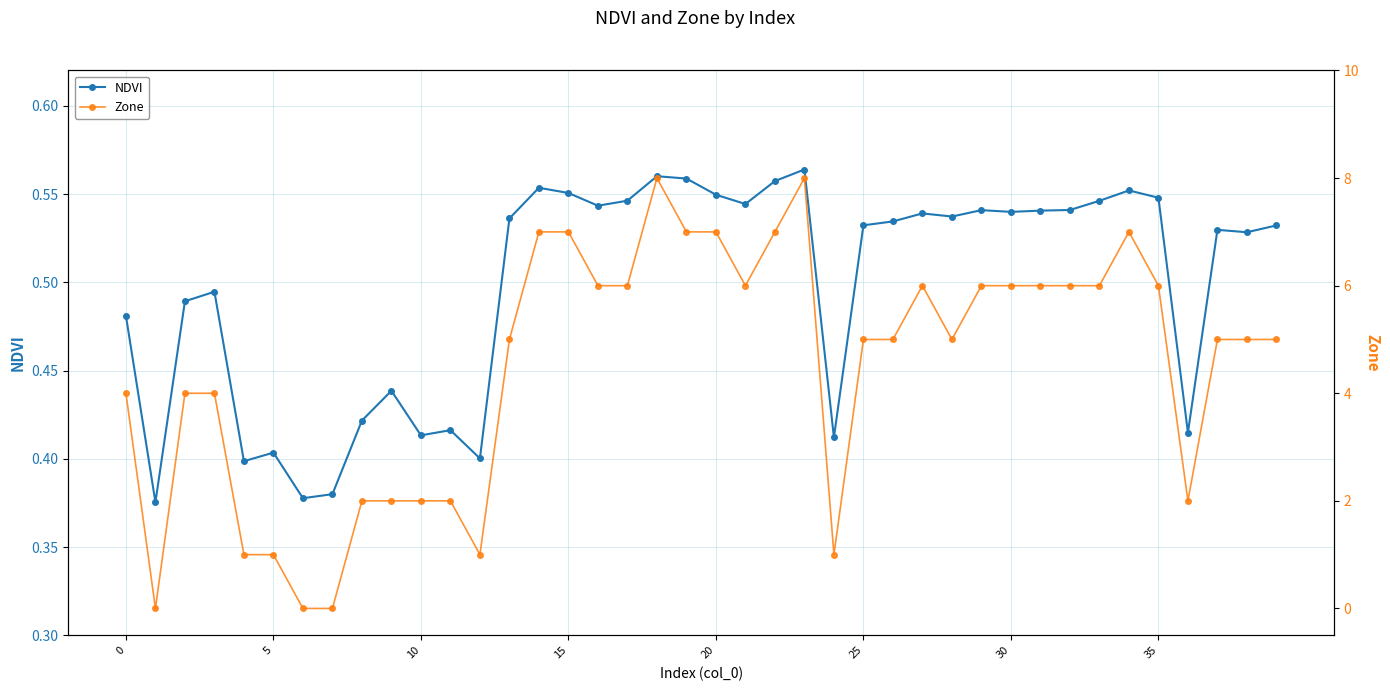

The Zone series shows 7.0 at 34. True or false?

True